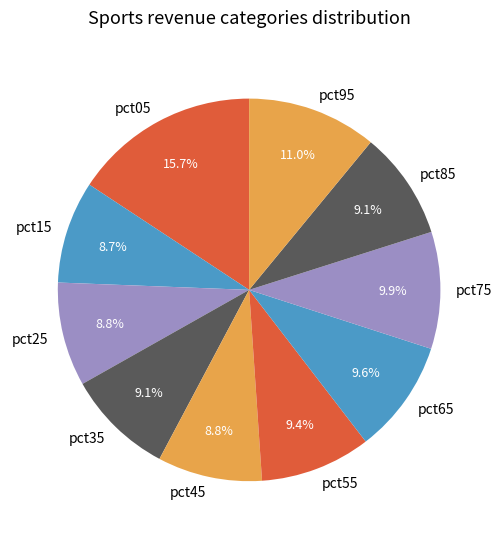

Does pct05 represent more than half of the total?

No